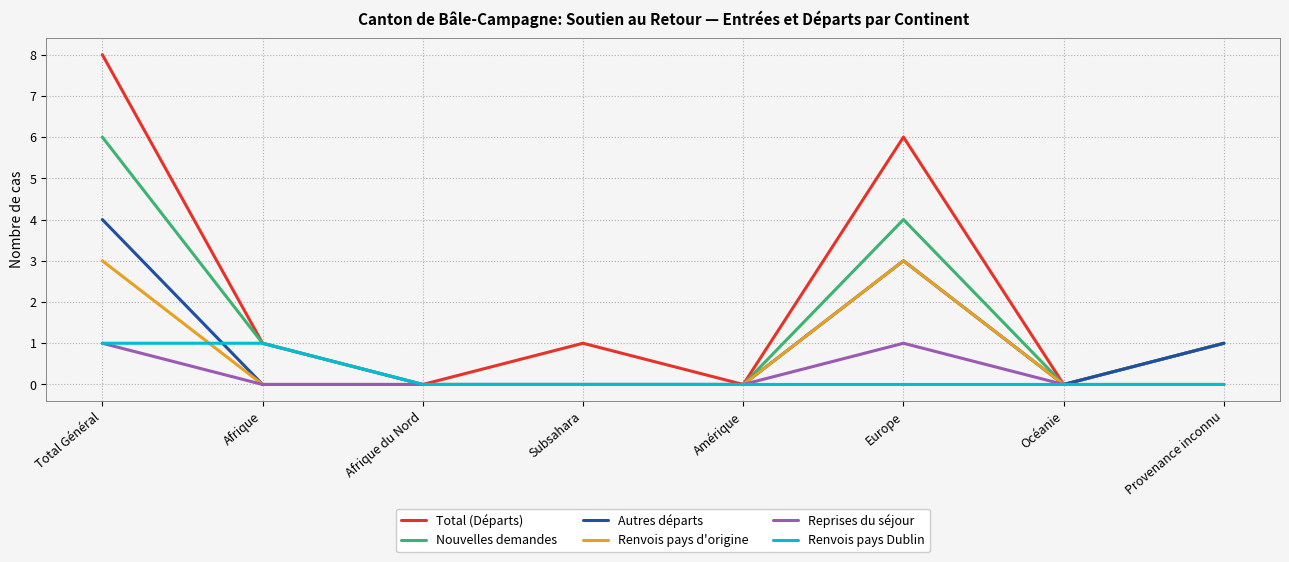

What is the maximum value shown in the chart?

8